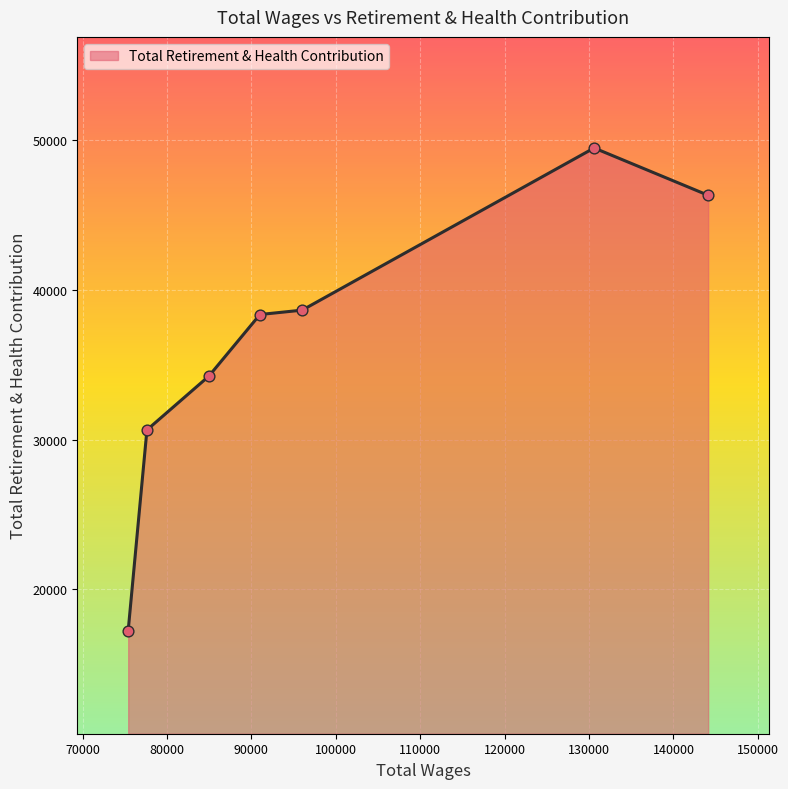

What is the minimum value shown in the chart?

17240